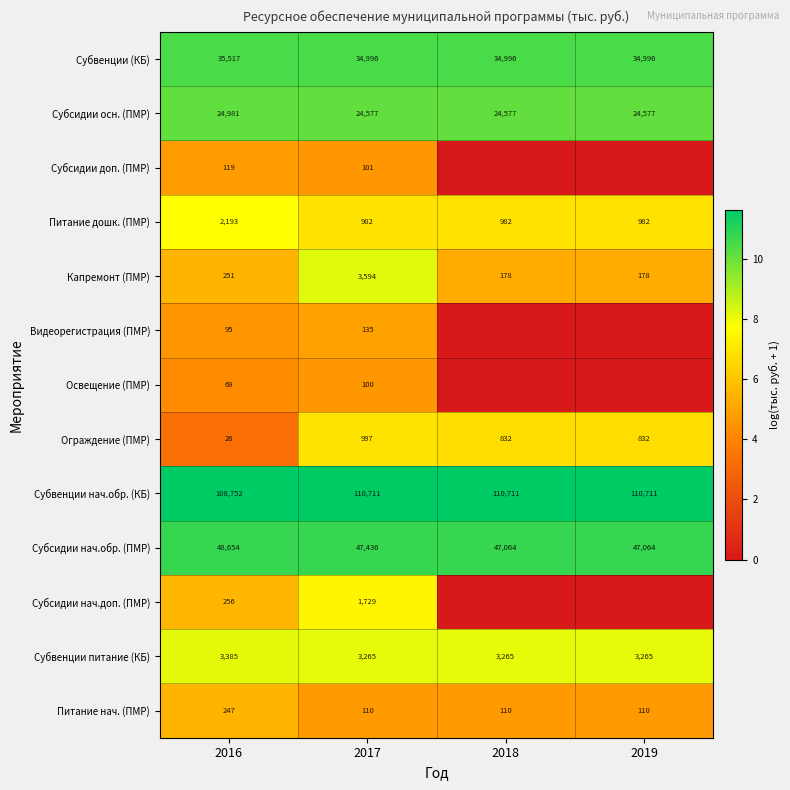

What is the minimum value for Капремонт (ПМР)?

178